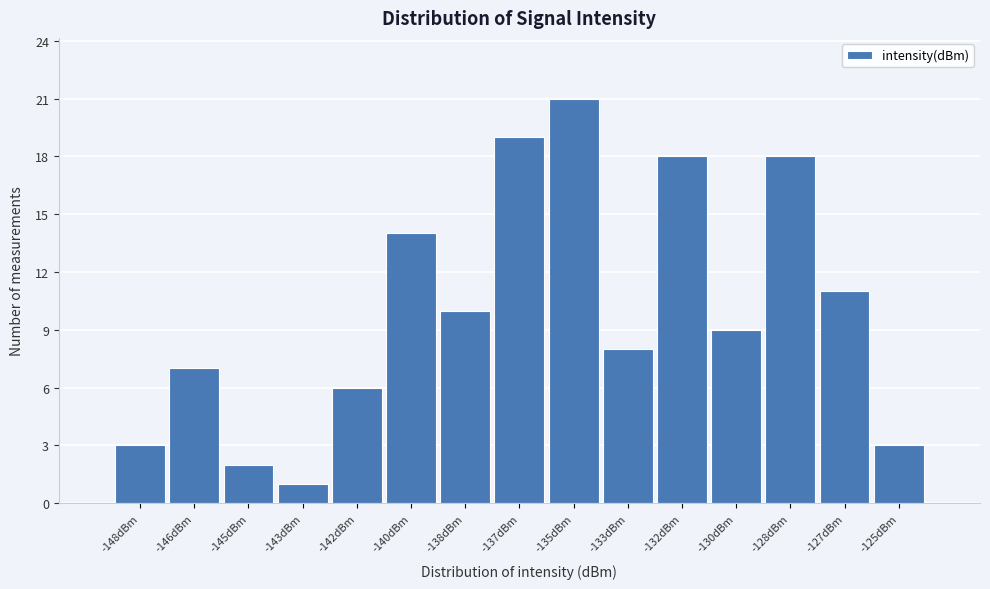

Reading right to left, what are all the values shown in this chart?

3	11	18	9	18	8	21	19	10	14	6	1	2	7	3